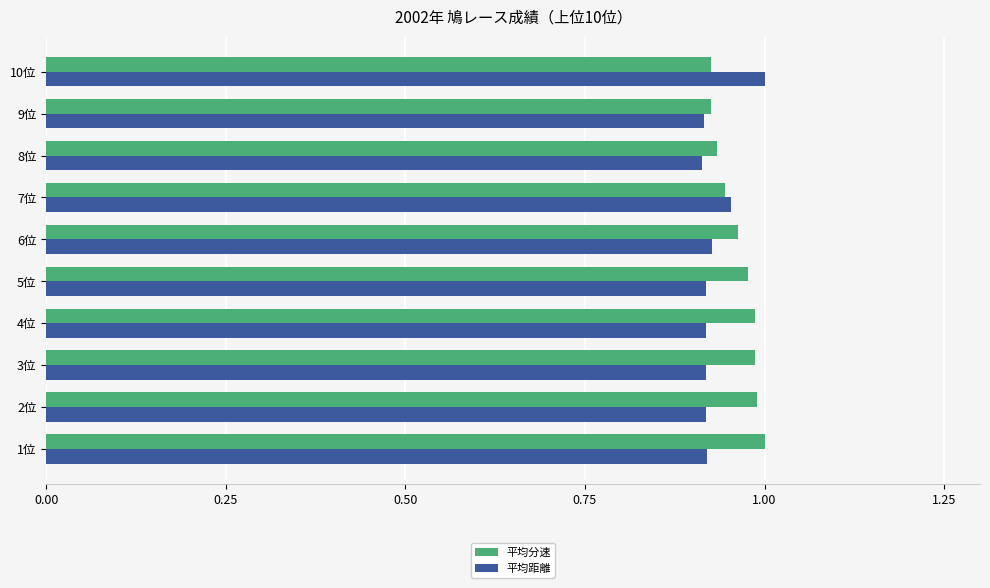

At which label does 平均距離 reach its peak?

10位